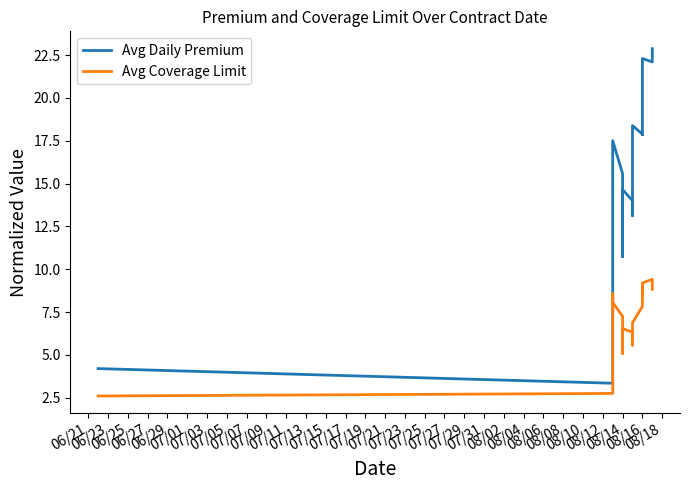

What is the greatest value displayed?

22.9